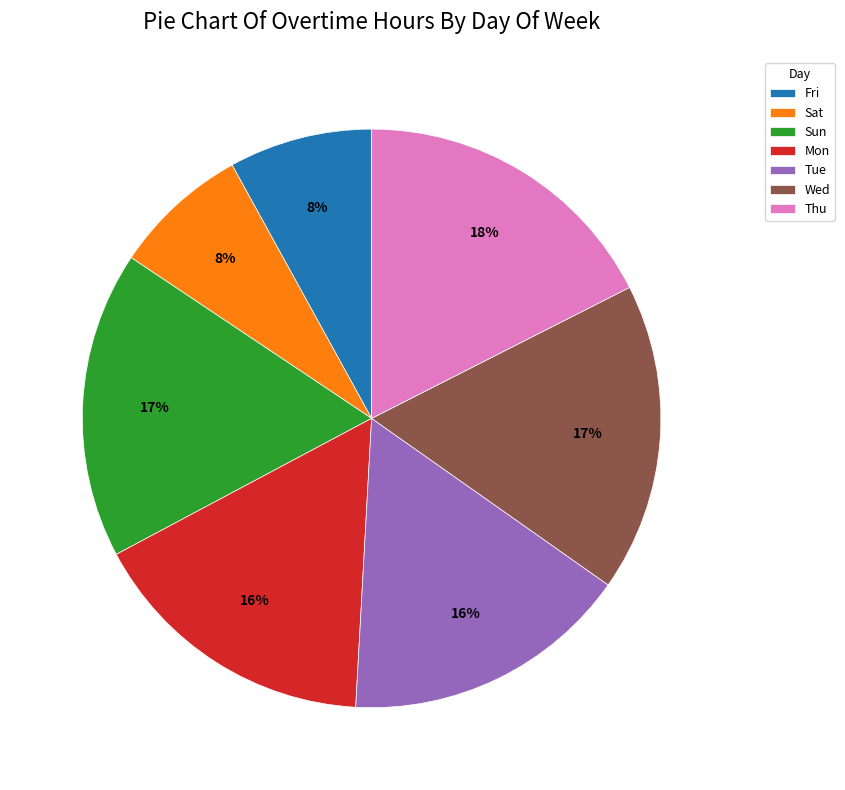

The Sat slice represents 8% of the pie. True or false?

True